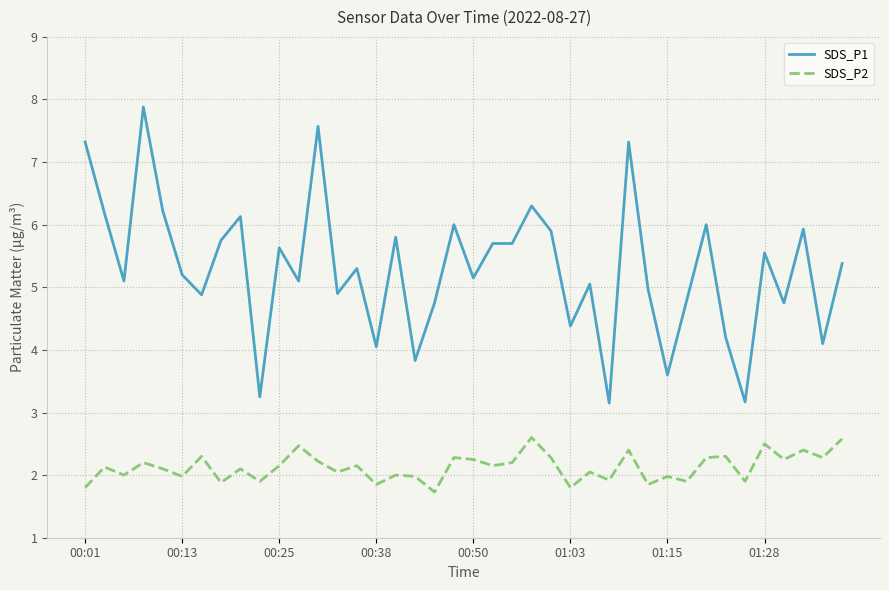

Which series has the largest total across all categories?

SDS_P1